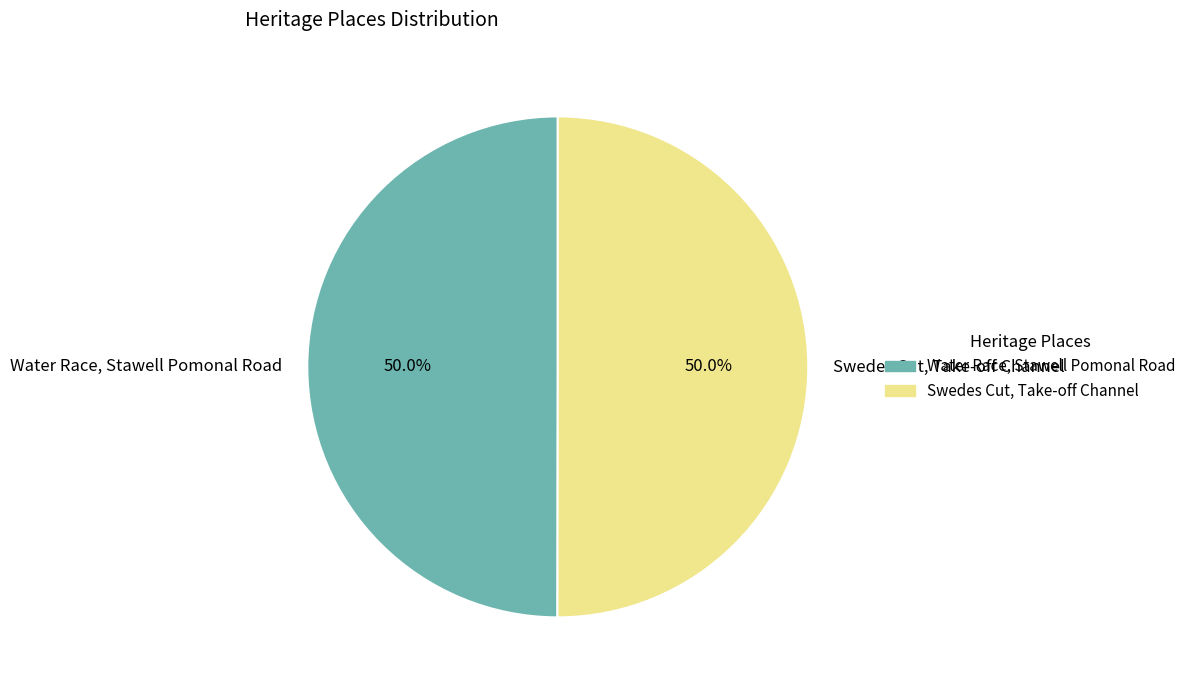

Approximately how many times larger is the value at Water Race, Stawell Pomonal Road compared to Swedes Cut, Take-off Channel?

1.0